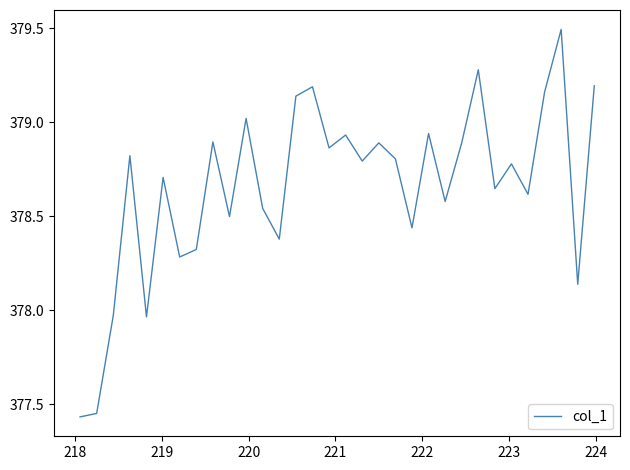

What is the difference between the maximum and minimum values?

2.1